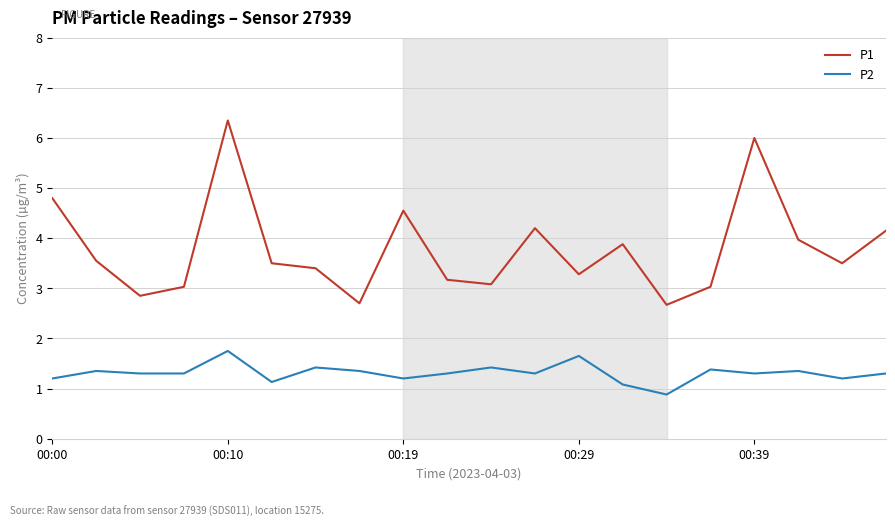

Which series has the largest range (max minus min)?

P1